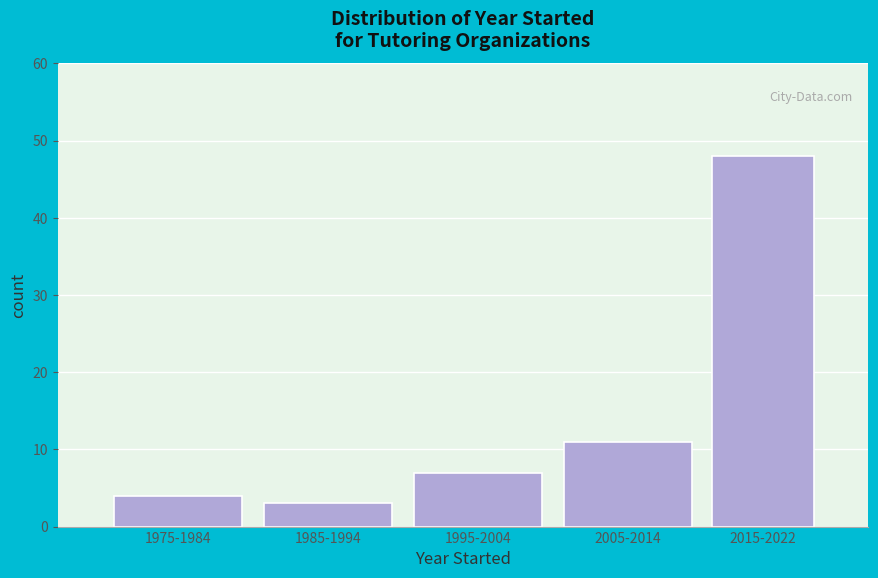

Reading right to left, what are all the values shown in this chart?

48	11	7	3	4